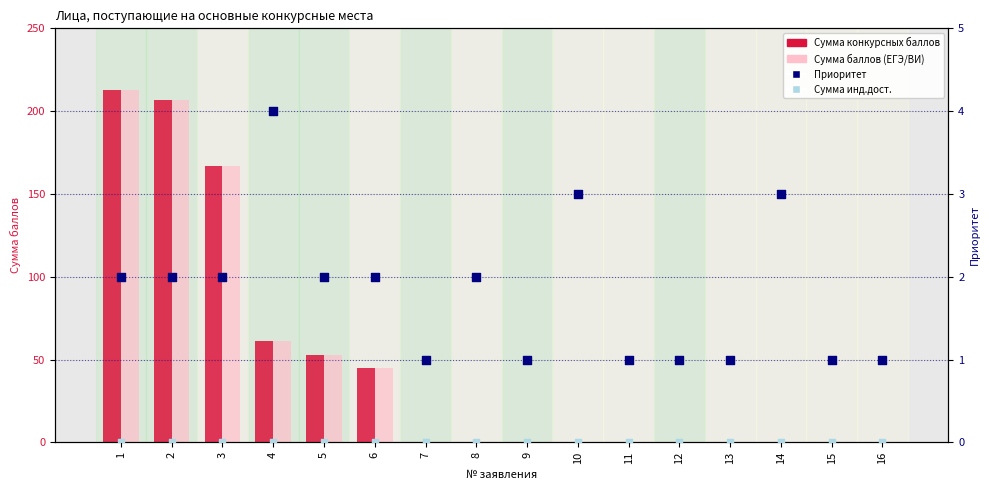

Which series reaches the maximum Y coordinate?

Сумма конкурсных баллов